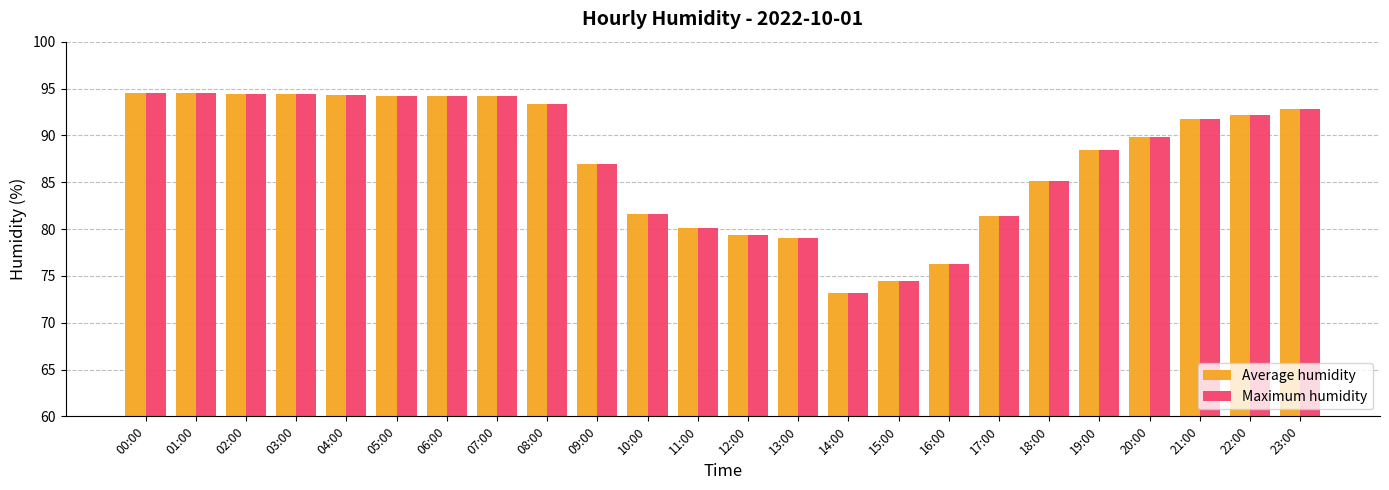

What is the label of the 5th bar from the right?

19:00